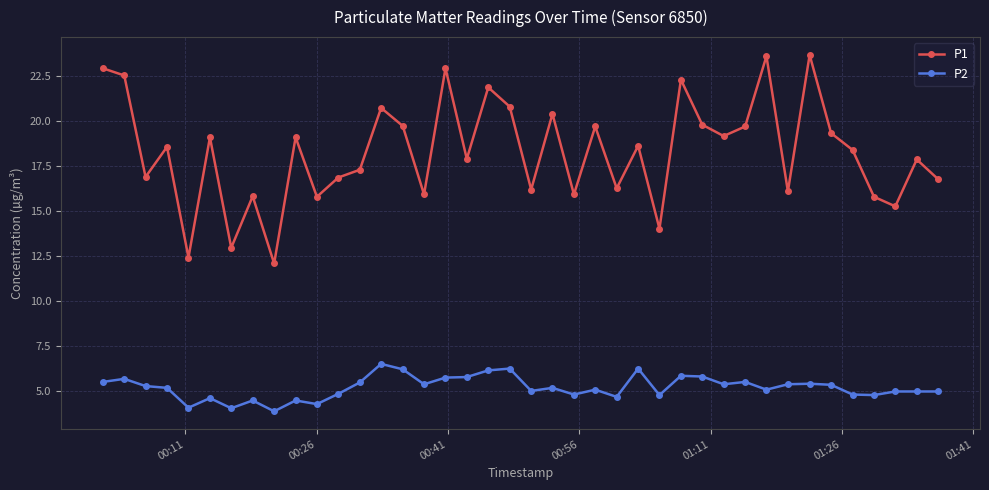

How many data points in P1 are less than 18?

19